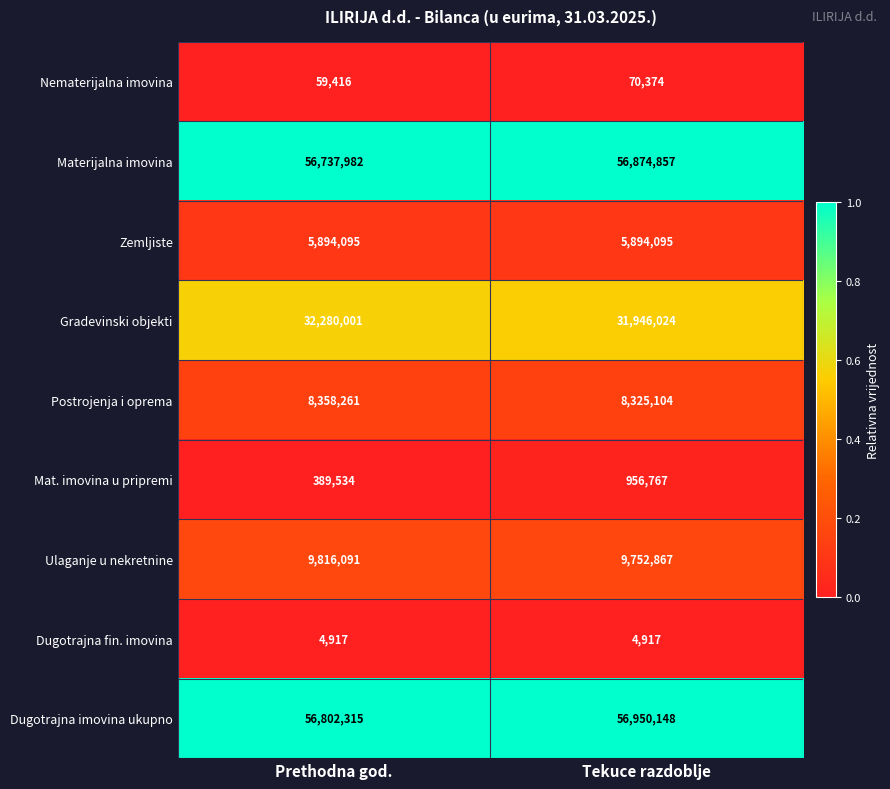

At which category is the sum across all series the highest?

Tekuce razdoblje